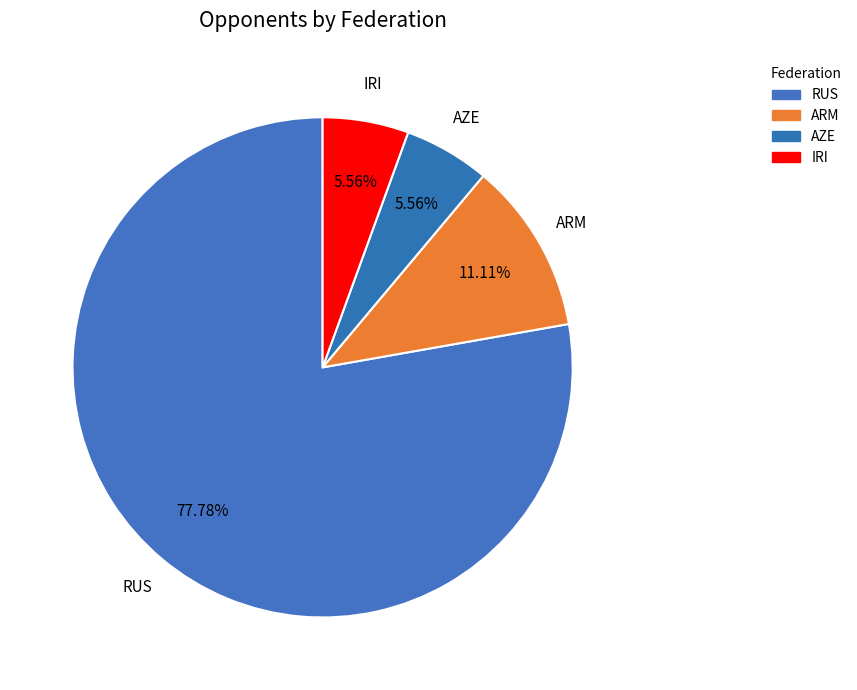

What is the ratio of the value at AZE to the value at IRI?

1.0